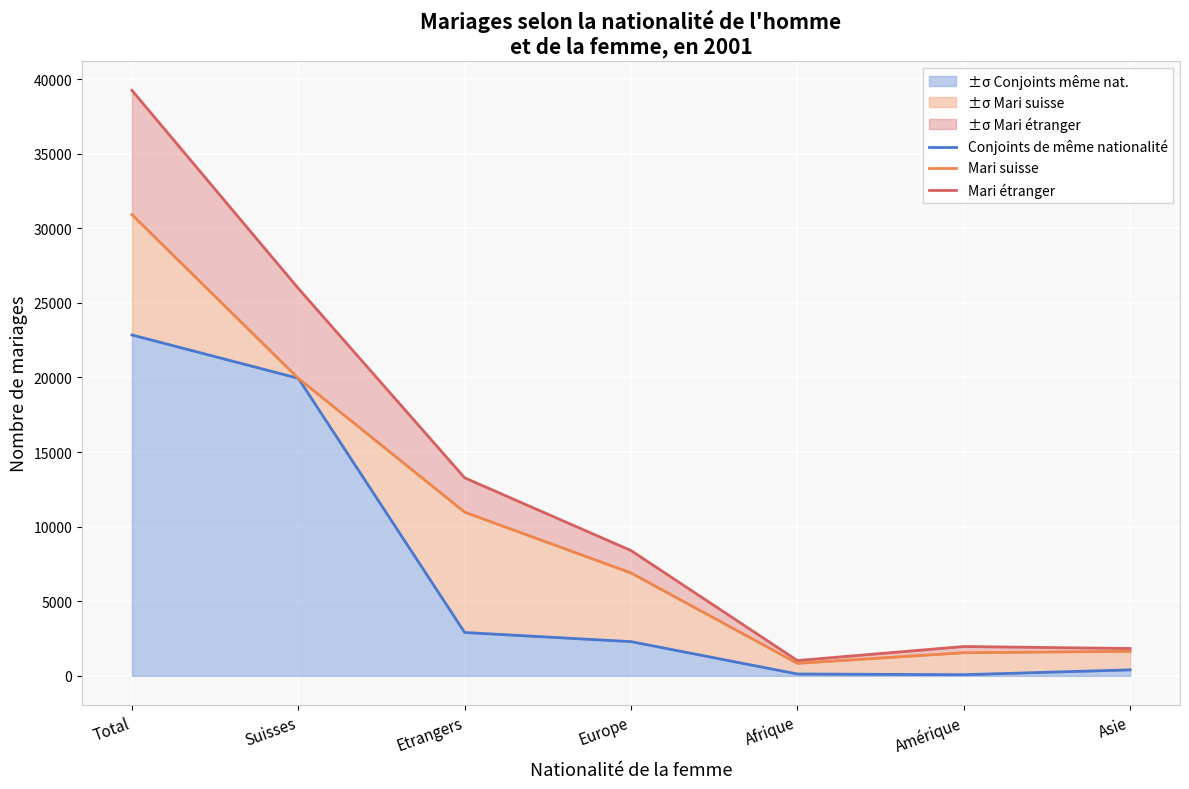

What is the sum of all Conjoints de même nationalité values?

48600